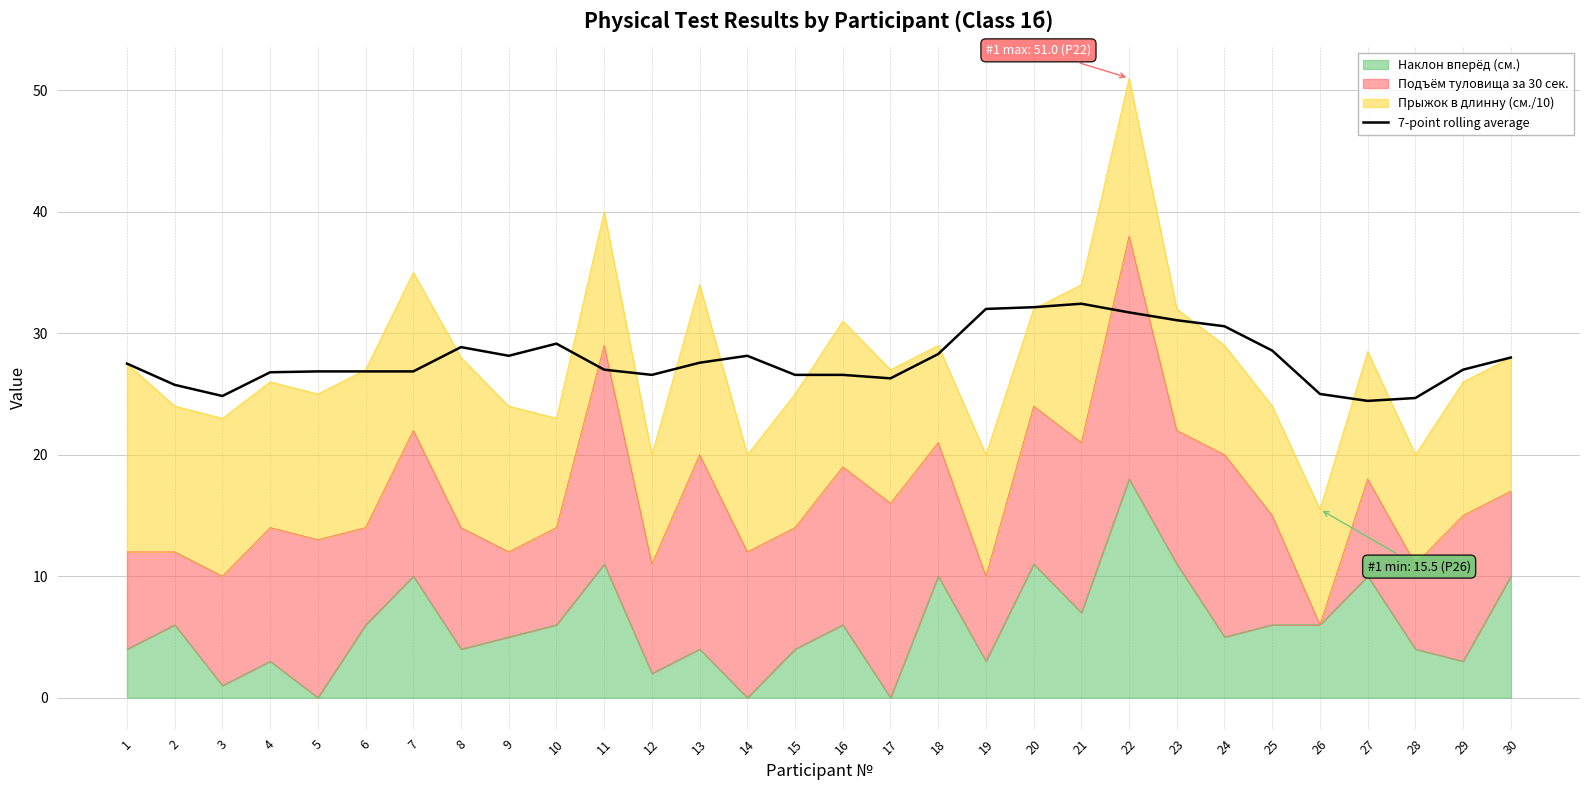

Where is the first local maximum?

8